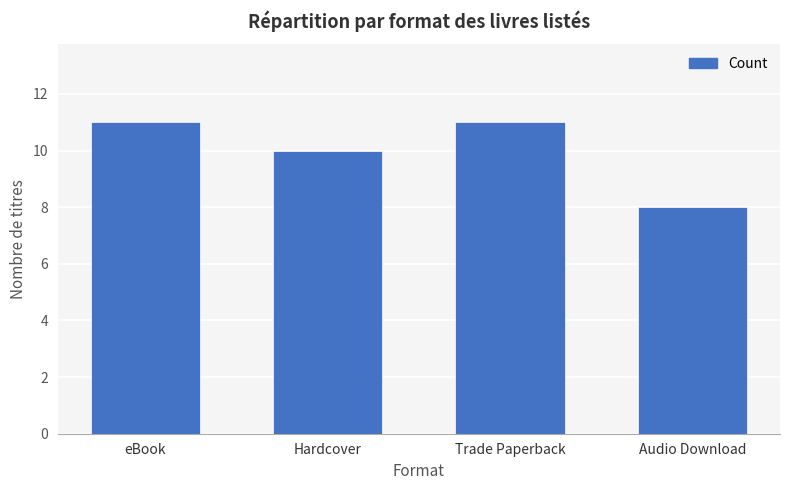

How many data points are less than 11?

2